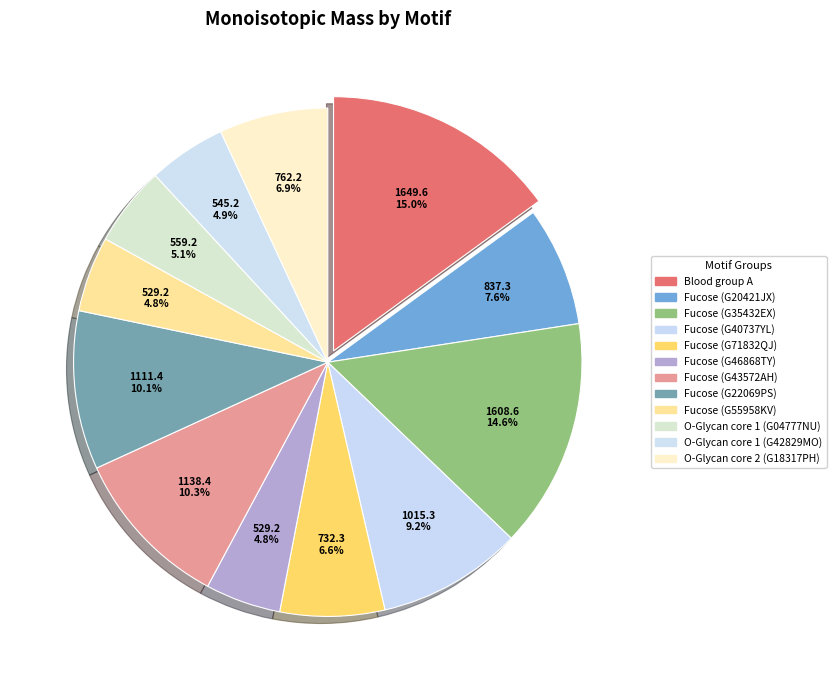

How many slices are in this pie chart?

12